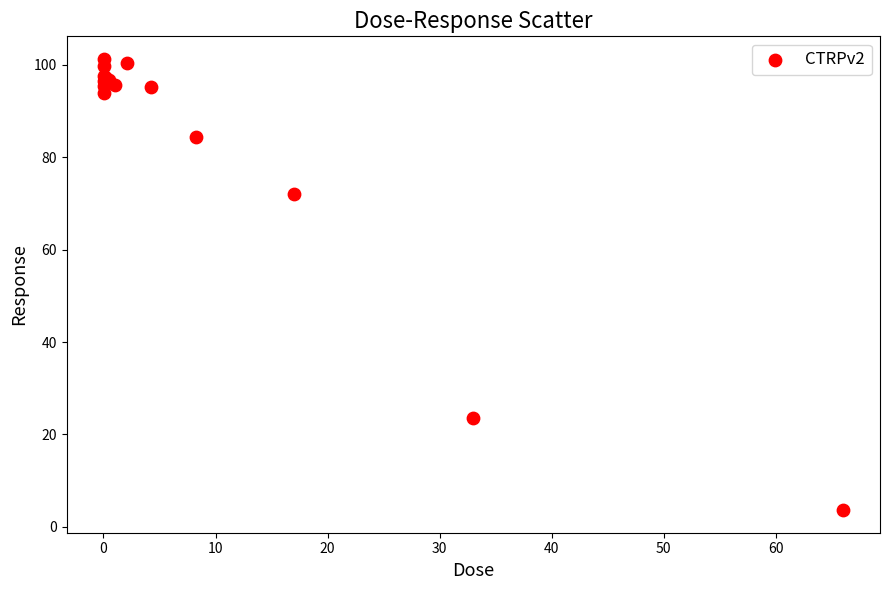

What Y value in the scatter plot is closest to 52?

72.1